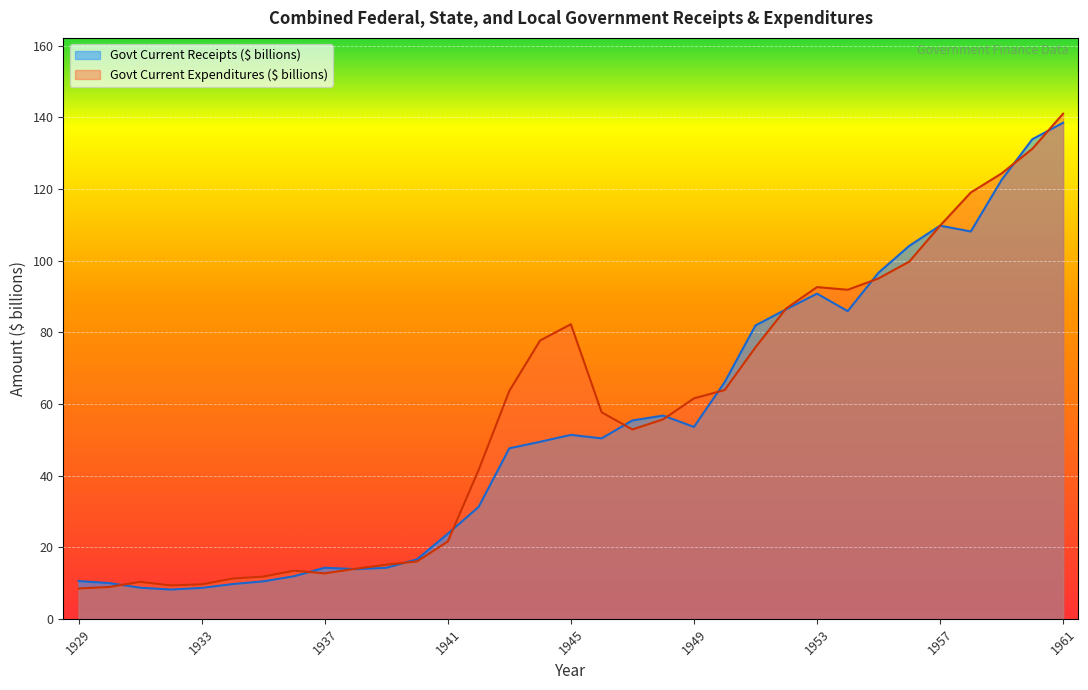

What is the total value across all series at 1961?

279.6